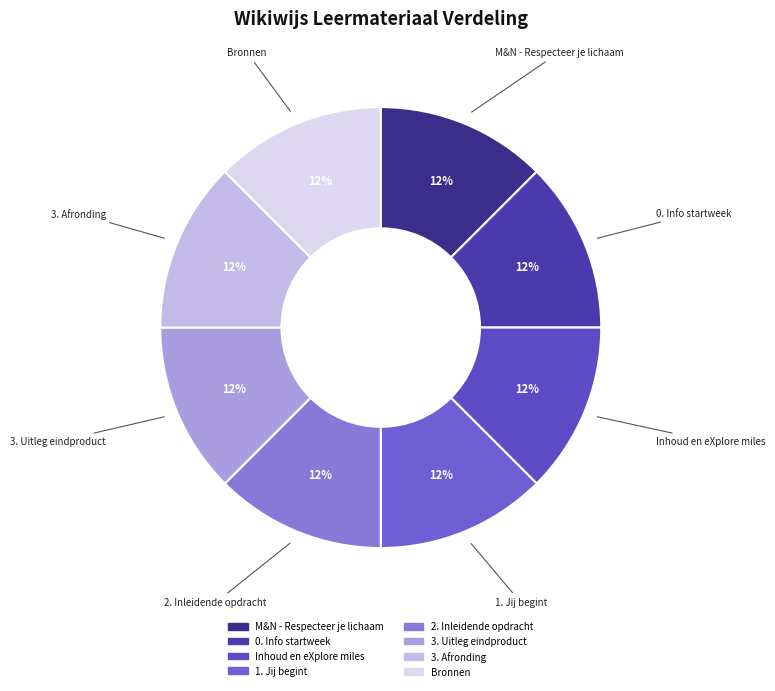

Does Bronnen account for over 50% of the chart?

No